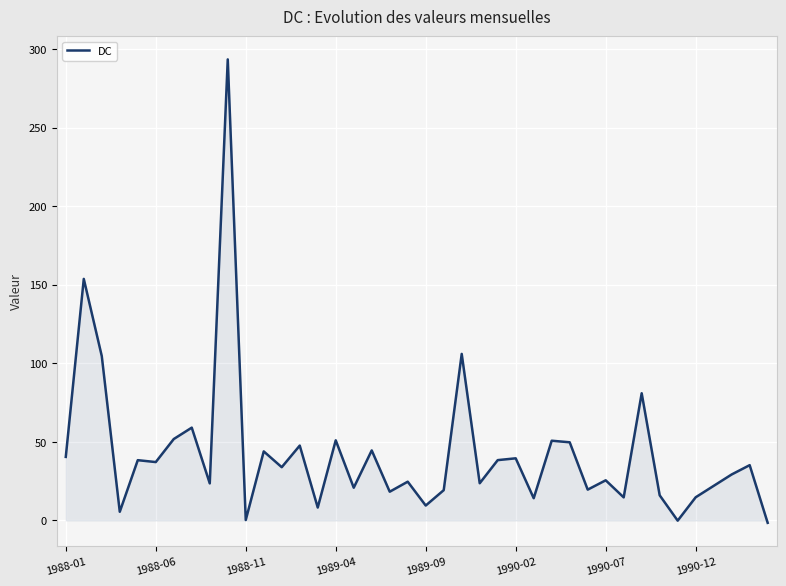

How many series are shown in this chart?

1